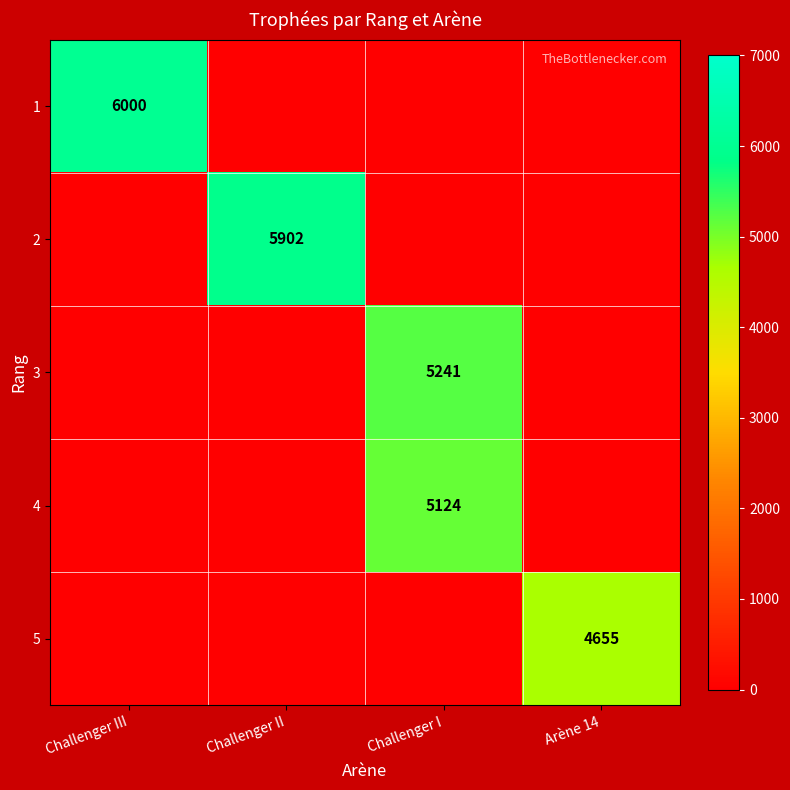

True or false: 5 has a value of 6602 at Arène 14.

False